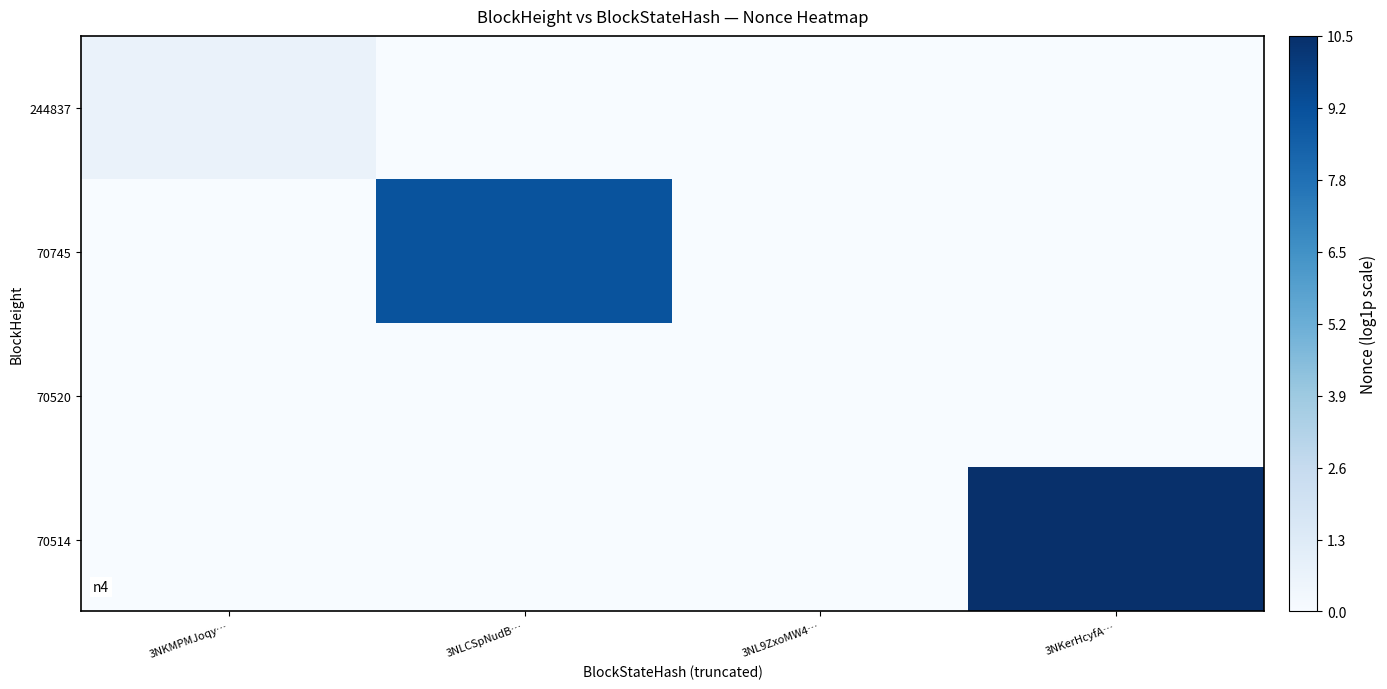

Reading left to right, list all the values displayed in this chart.

244837: 3NKMPMJoqy…=0.7	3NLCSpNudB…=0.0	3NL9ZxoMW4…=0.0	3NKerHcyfA…=0.0
70745: 3NKMPMJoqy…=0.0	3NLCSpNudB…=9.1	3NL9ZxoMW4…=0.0	3NKerHcyfA…=0.0
70520: 3NKMPMJoqy…=0.0	3NLCSpNudB…=0.0	3NL9ZxoMW4…=0.0	3NKerHcyfA…=0.0
70514: 3NKMPMJoqy…=0.0	3NLCSpNudB…=0.0	3NL9ZxoMW4…=0.0	3NKerHcyfA…=10.5